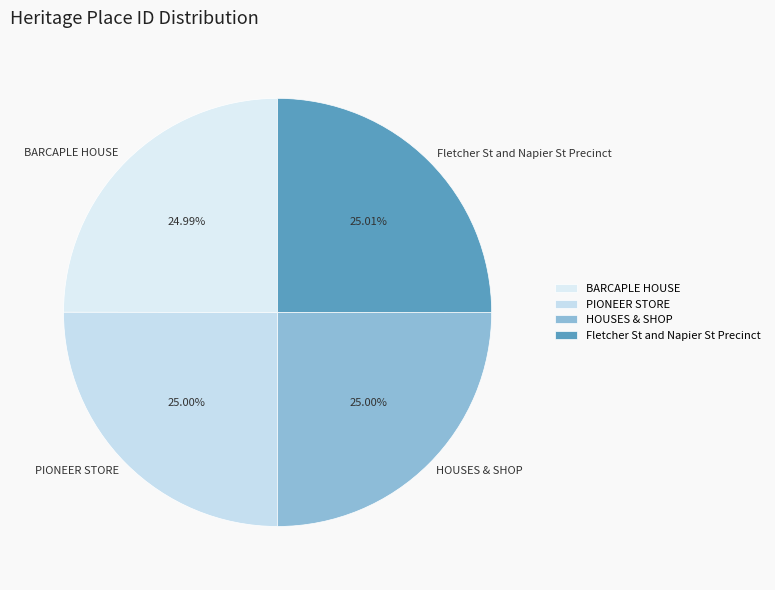

What percentage is the Fletcher St and Napier St Precinct slice, to the nearest percent?

25%